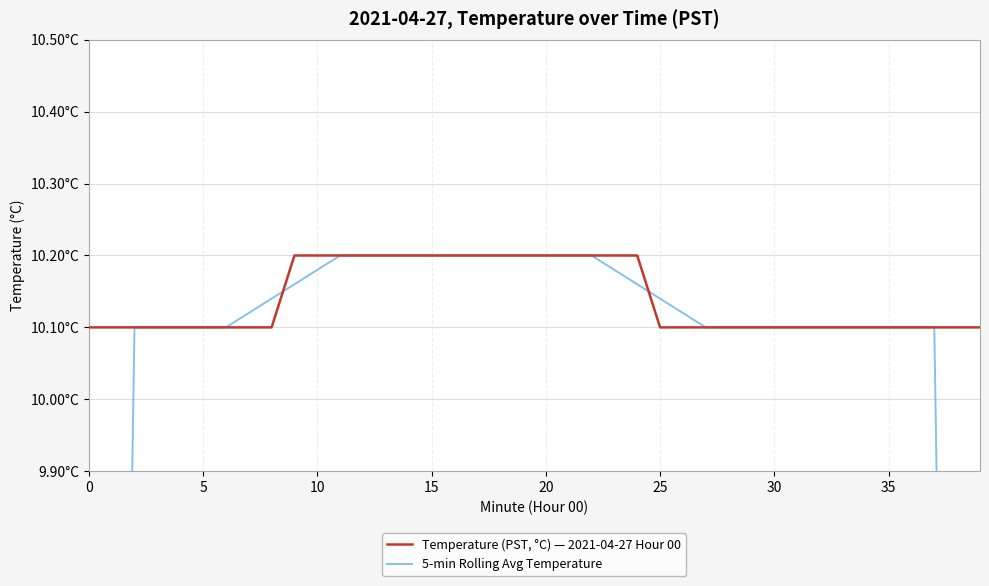

What is the lowest value of the Temperature (PST, °C) — 2021-04-27 Hour 00 series?

10.1